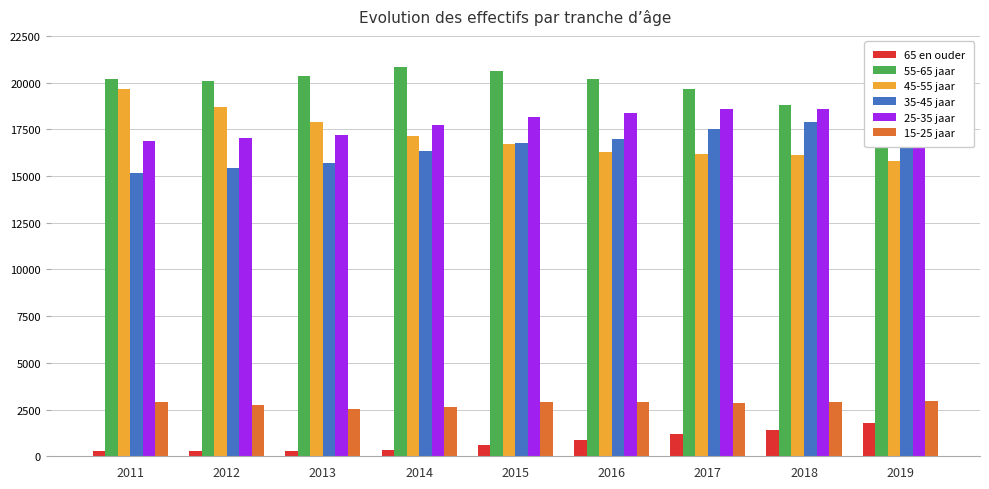

At which category does the chart reach its peak across all series?

2014